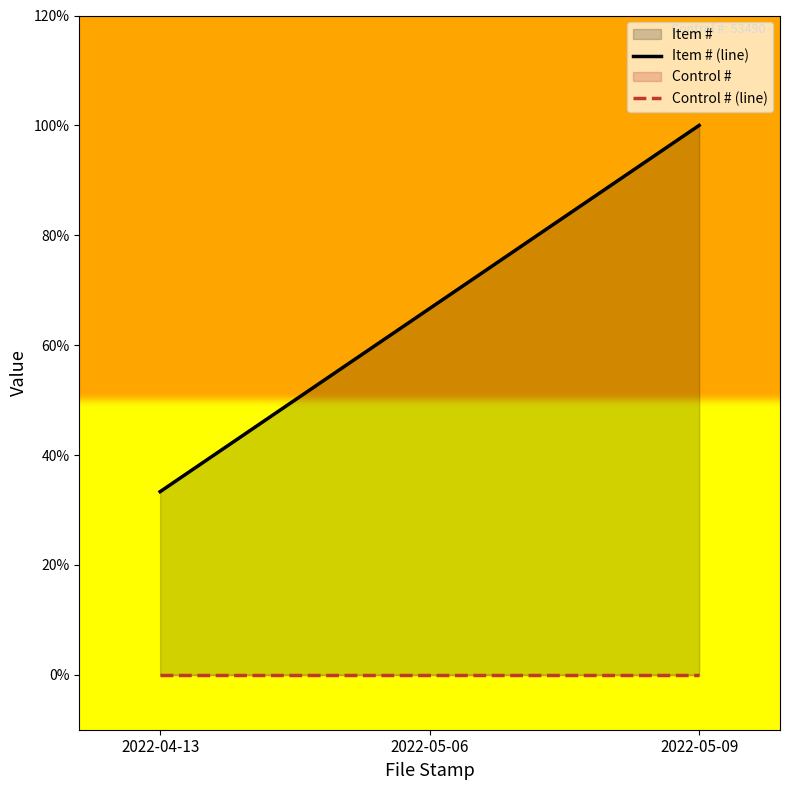

Which category has the highest value in the Control # (line) series?

2022-04-13